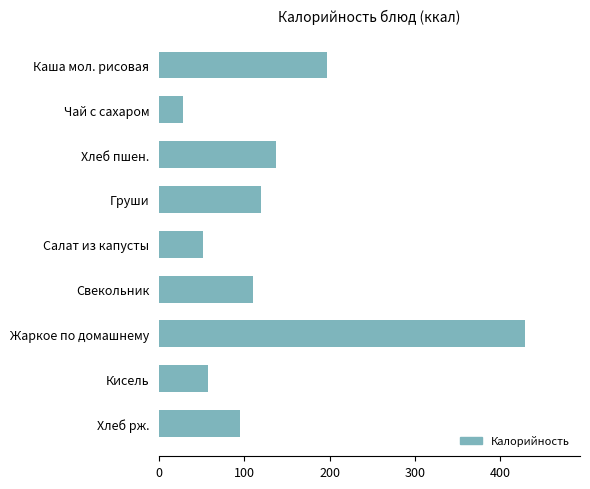

At which category does the chart reach its peak across all series?

Жаркое по домашнему